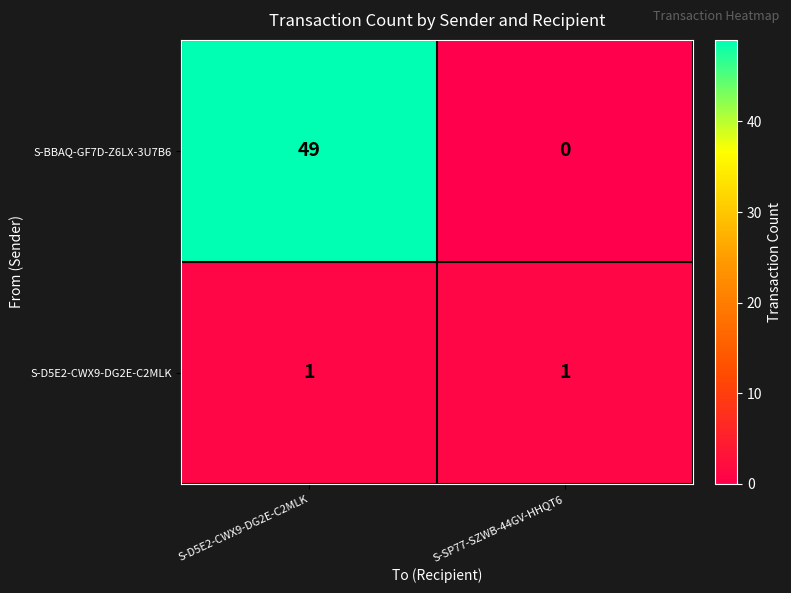

Which series changed the most between S-D5E2-CWX9-DG2E-C2MLK and S-SP77-SZWB-44GV-HHQT6?

S-BBAQ-GF7D-Z6LX-3U7B6